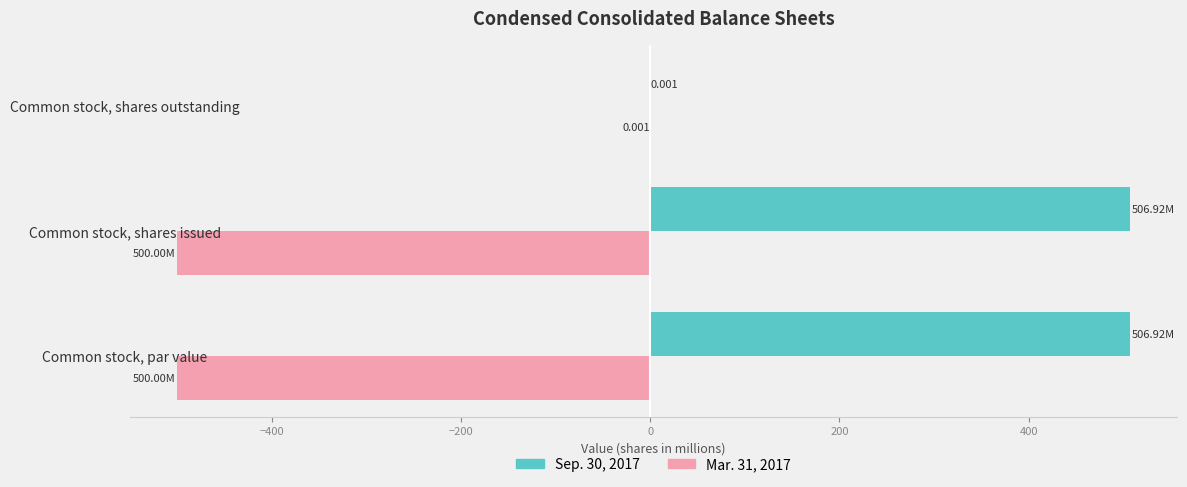

Is the value of Sep. 30, 2017 at Common stock, shares issued greater than the value of Mar. 31, 2017 at Common stock, shares outstanding?

Yes